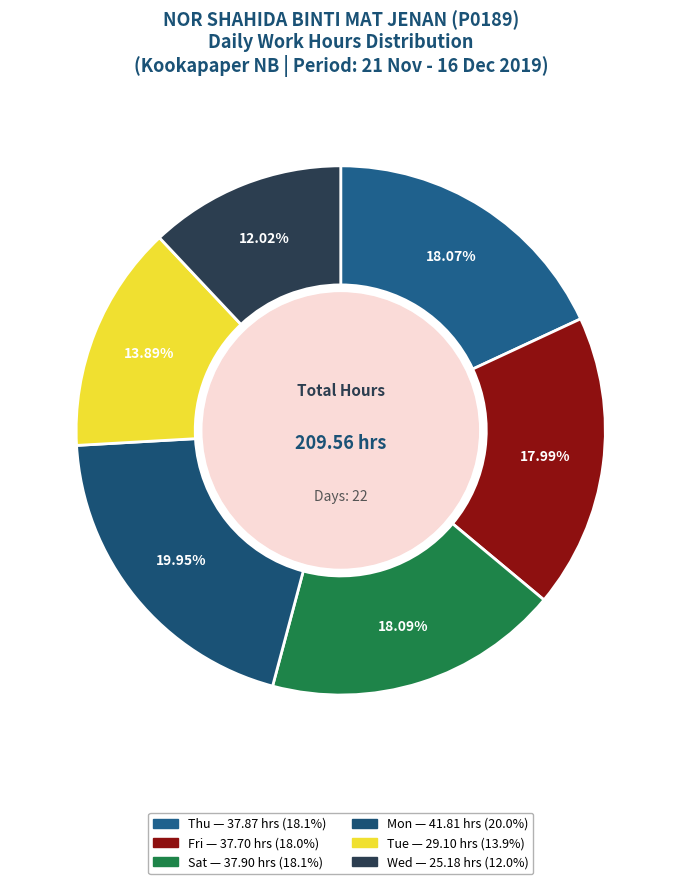

How many segments does this pie chart have?

6